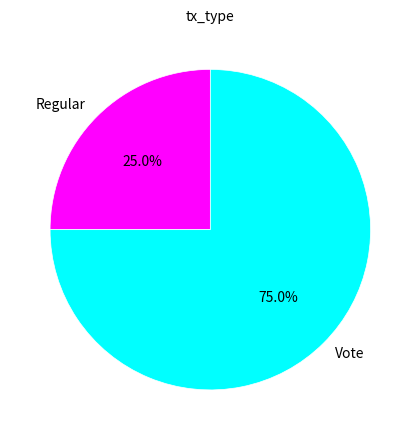

Combined, what portion of the pie is Vote and Regular?

100.0%